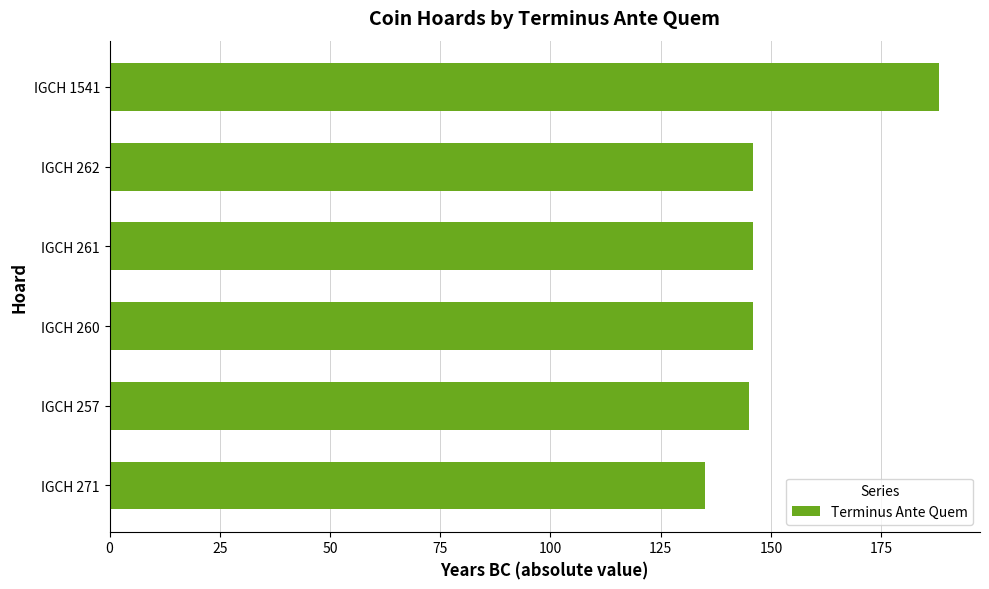

What is the difference between the second highest and second lowest values?

1